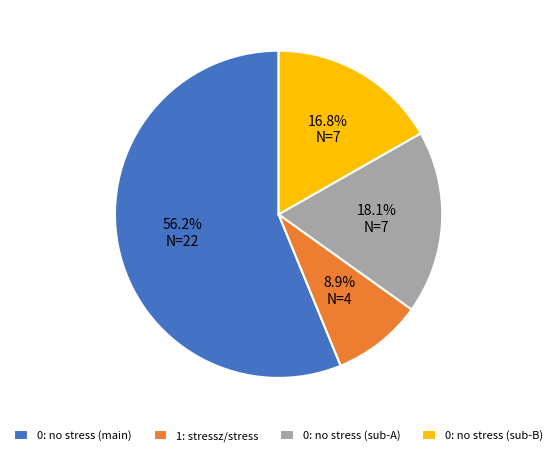

Which slice represents more than half of the pie?

0: no stress (main)